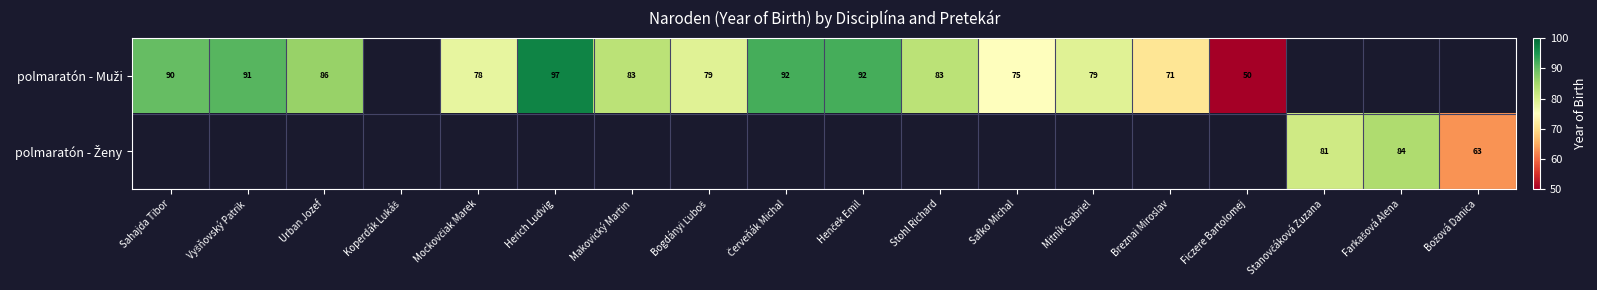

The value of polmaratón - Muži at Vyšňovský Patrik is 91.0. True or false?

True